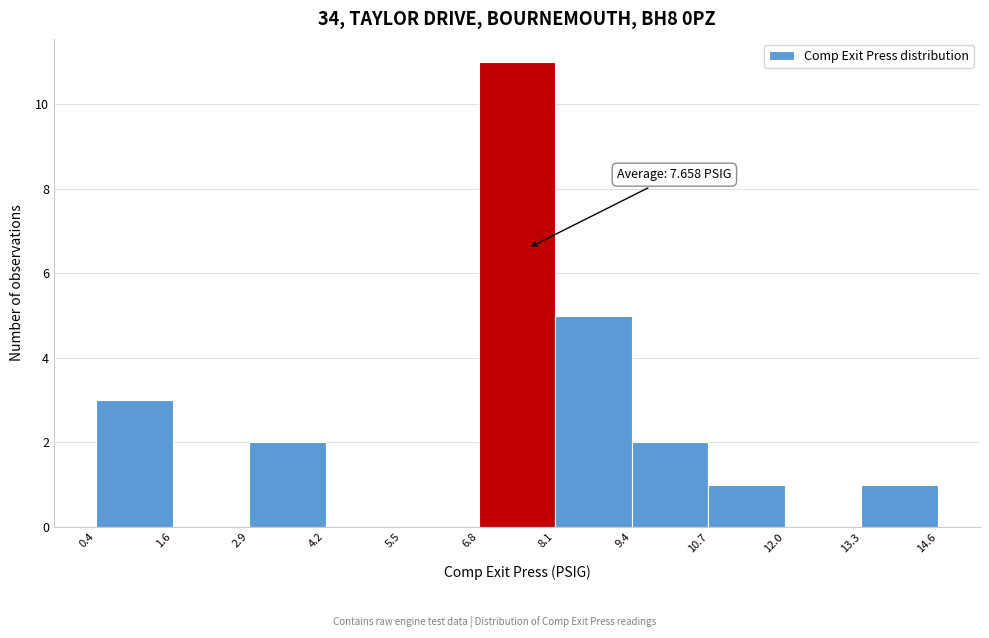

Which range on the x-axis has the tallest bar?

6.8 to 8.1